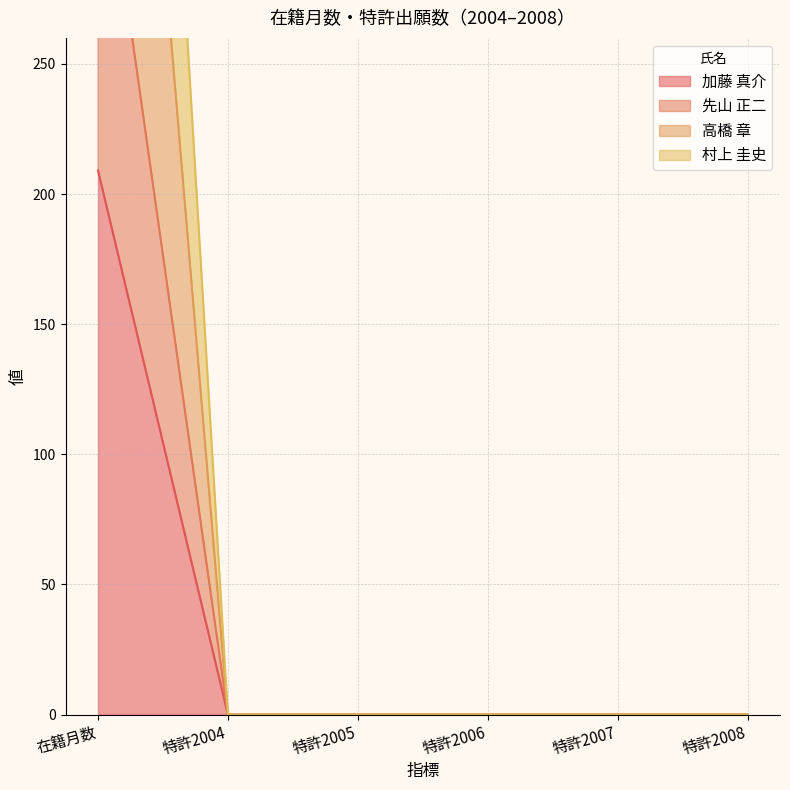

True or false: 村上 圭史 and 高橋 章 intersect in this chart.

False